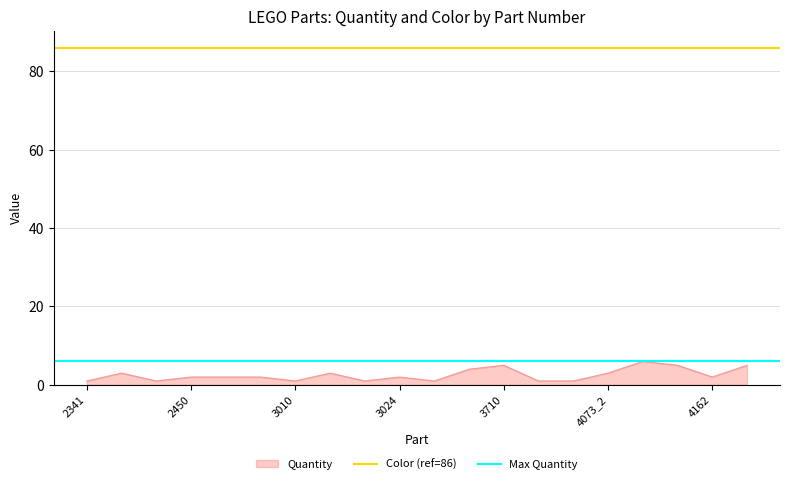

Does the chart display data point markers on the line(s)?

No